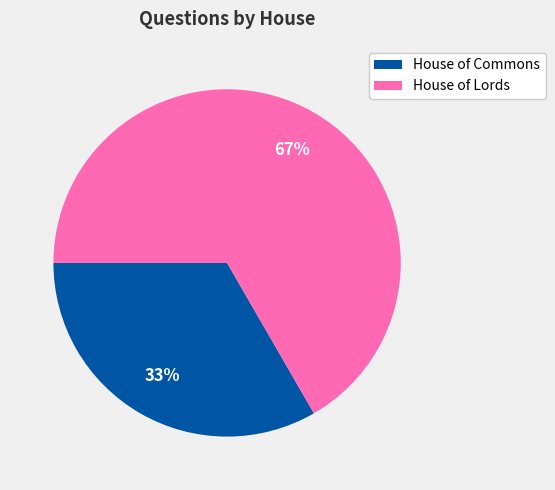

To the nearest percent, what percentage of the pie is House of Commons?

33%